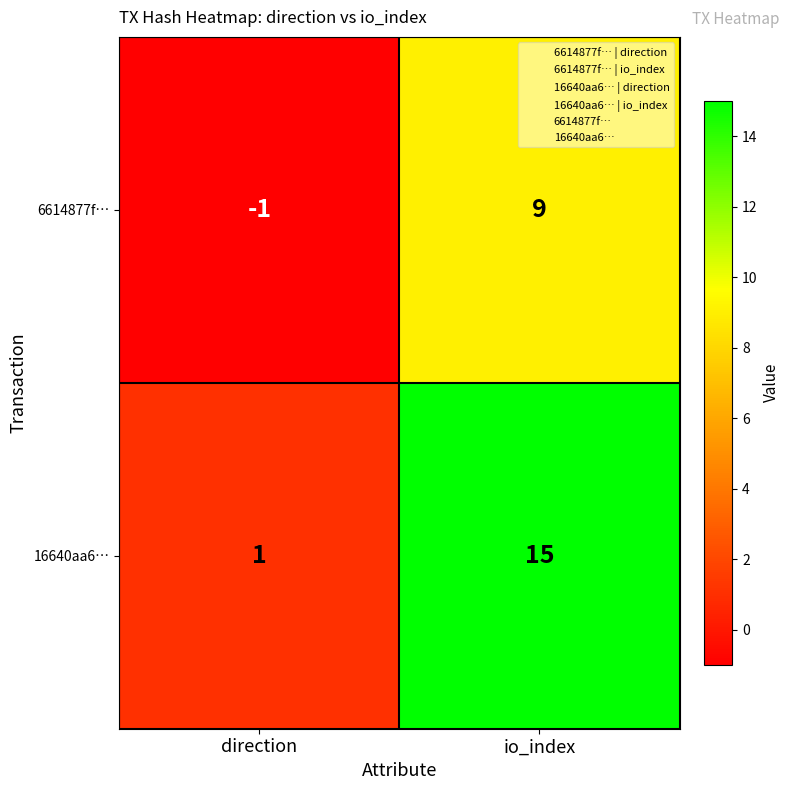

Where is 16640aa6… nearest to the value 8?

direction